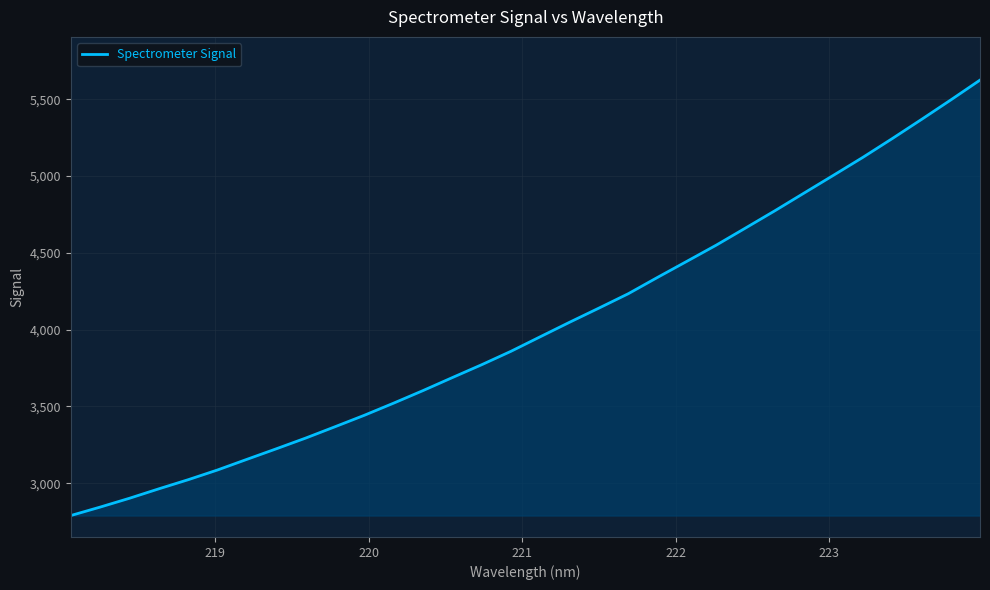

What is the maximum value shown in the chart?

5624.6